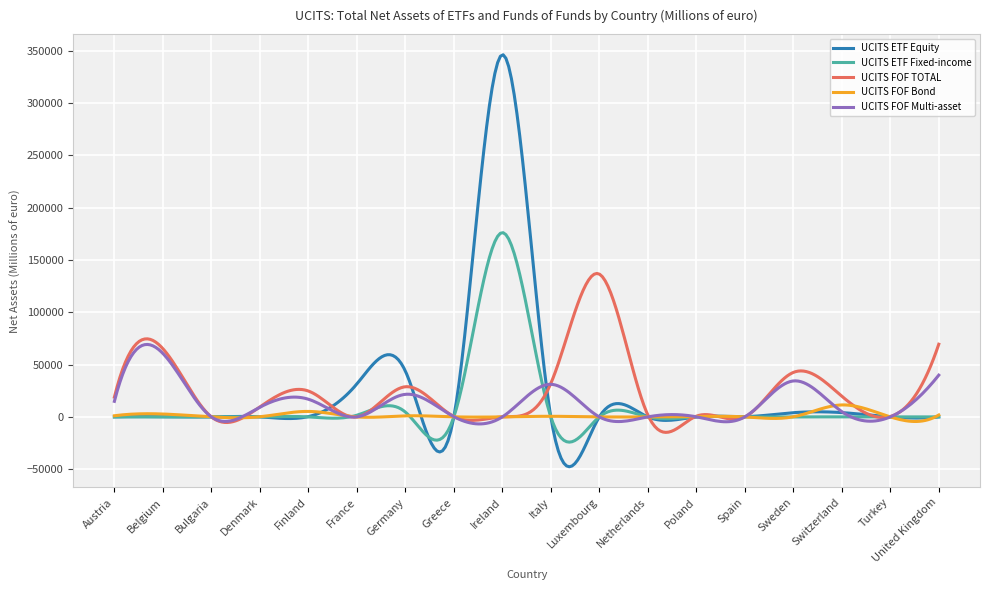

Rank the series by their maximum value, from highest to lowest.

UCITS ETF Equity, UCITS ETF Fixed-income, UCITS FOF TOTAL, UCITS FOF Multi-asset, UCITS FOF Bond